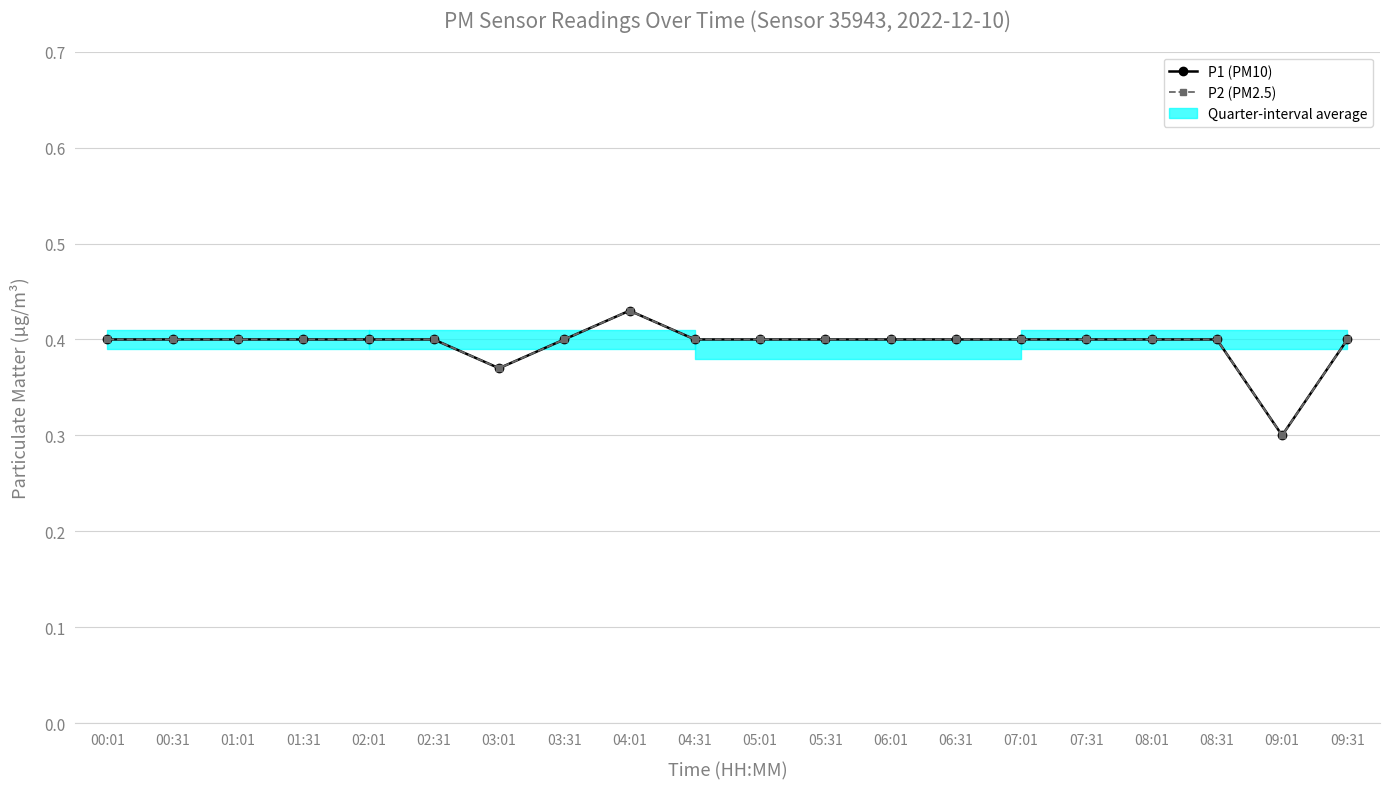

Reading right to left, what are all the values shown in this chart?

P1 (PM10): 09:31=0.4	09:01=0.3	08:31=0.4	08:01=0.4	07:31=0.4	07:01=0.4	06:31=0.4	06:01=0.4	05:31=0.4	05:01=0.4	04:31=0.4	04:01=0.4	03:31=0.4	03:01=0.4	02:31=0.4	02:01=0.4	01:31=0.4	01:01=0.4	00:31=0.4	00:01=0.4
P2 (PM2.5): 09:31=0.4	09:01=0.3	08:31=0.4	08:01=0.4	07:31=0.4	07:01=0.4	06:31=0.4	06:01=0.4	05:31=0.4	05:01=0.4	04:31=0.4	04:01=0.4	03:31=0.4	03:01=0.4	02:31=0.4	02:01=0.4	01:31=0.4	01:01=0.4	00:31=0.4	00:01=0.4